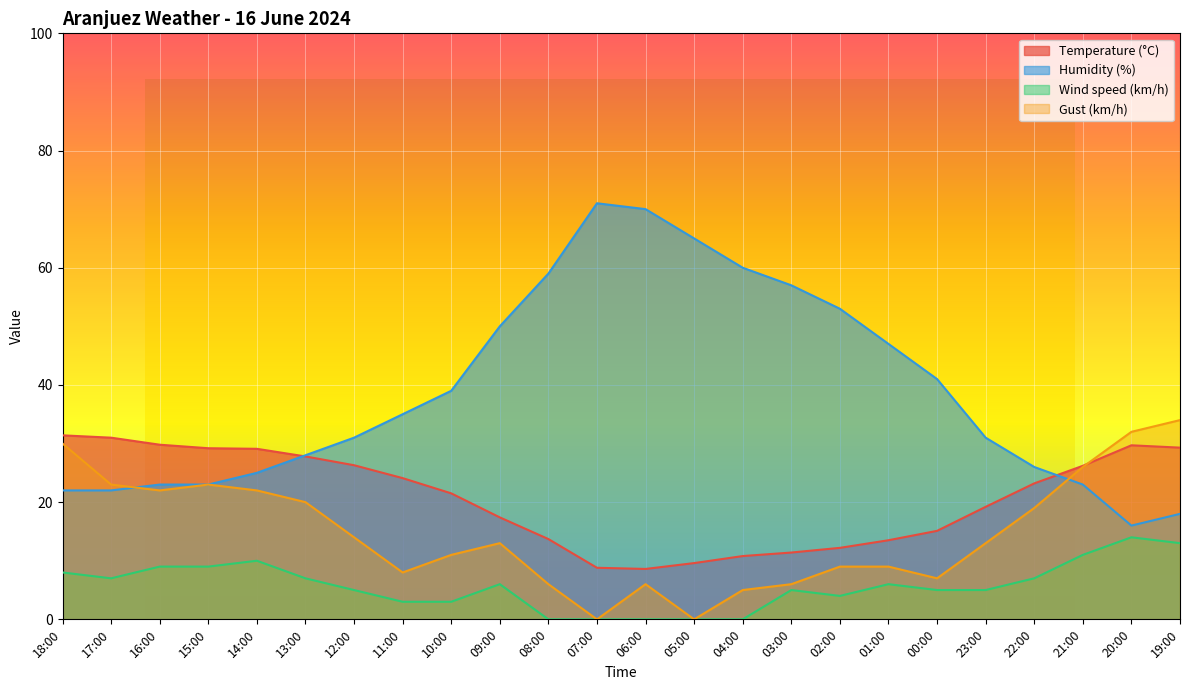

What is the total value across all series at 12:00?

76.3